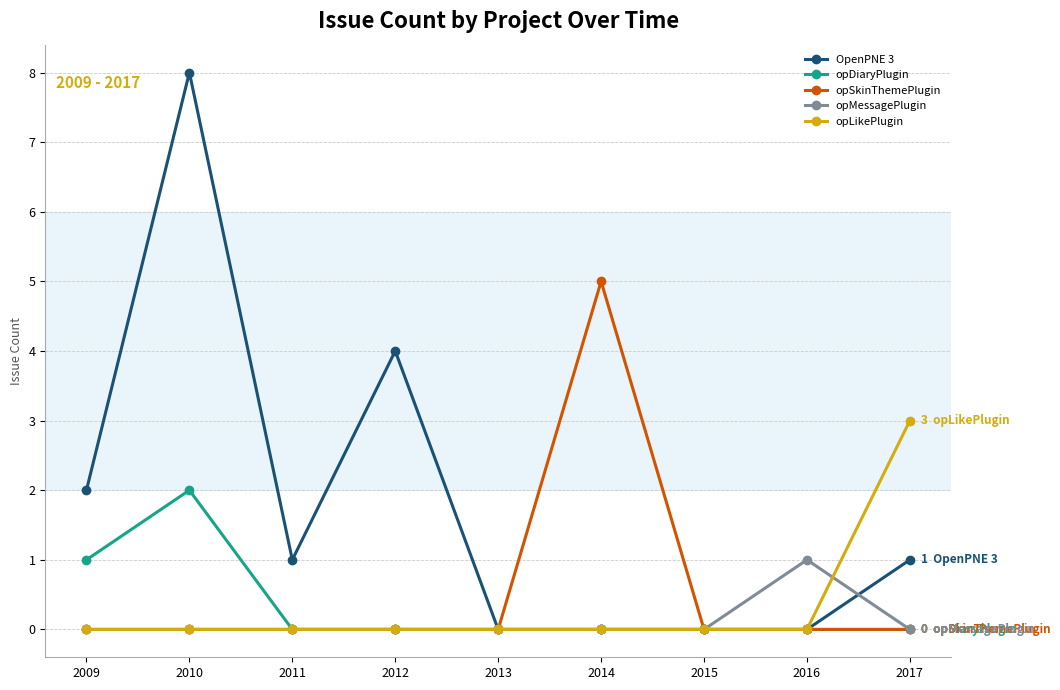

Is it true that OpenPNE 3 equals 1 at 2012?

False